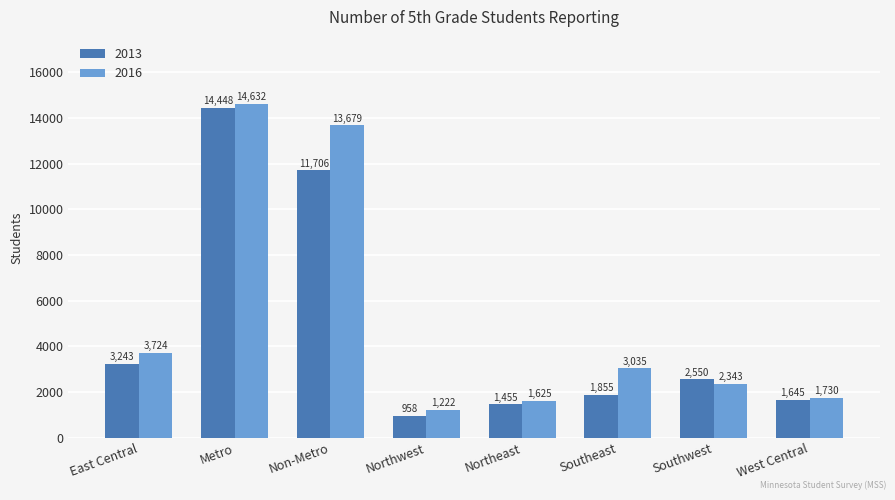

Is it true that 2013 equals 3883 at Southwest?

False